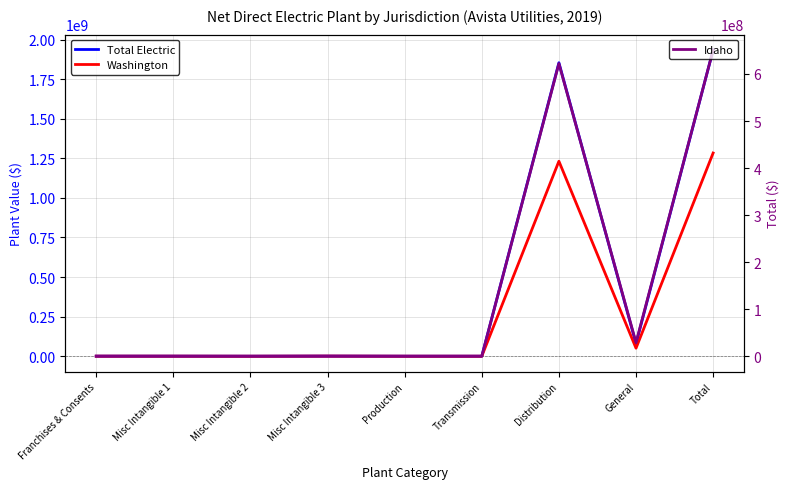

Reading left to right, transcribe all the data shown in this chart.

Total Electric: Franchises & Consents=324636	Misc Intangible 1=319716	Misc Intangible 2=-82333	Misc Intangible 3=776272	Production=0	Transmission=0	Distribution=1853729981	General=79396294	Total=1934464566
Washington: Franchises & Consents=324636	Misc Intangible 1=319716	Misc Intangible 2=-81333	Misc Intangible 3=776272	Production=0	Transmission=0	Distribution=1231629649	General=50464782	Total=1283433722
Idaho: Franchises & Consents=0	Misc Intangible 1=0	Misc Intangible 2=-1000	Misc Intangible 3=0	Production=0	Transmission=0	Distribution=622100332	General=28931512	Total=651030844